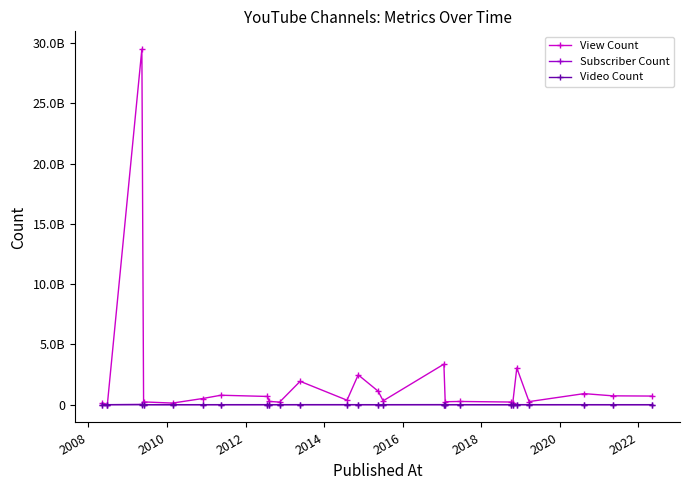

True or false: Video Count and View Count cross at least once.

False